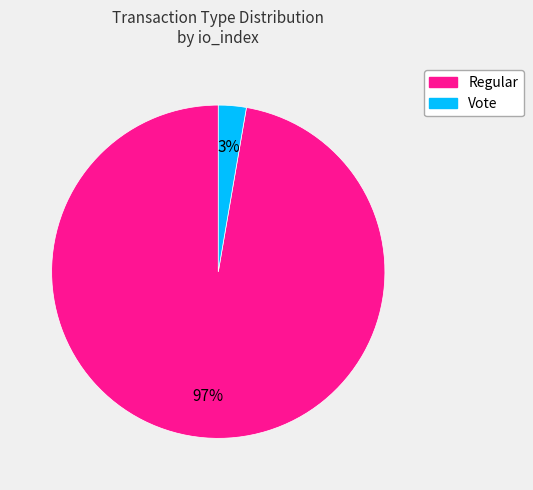

What is the largest slice in the pie chart?

Regular